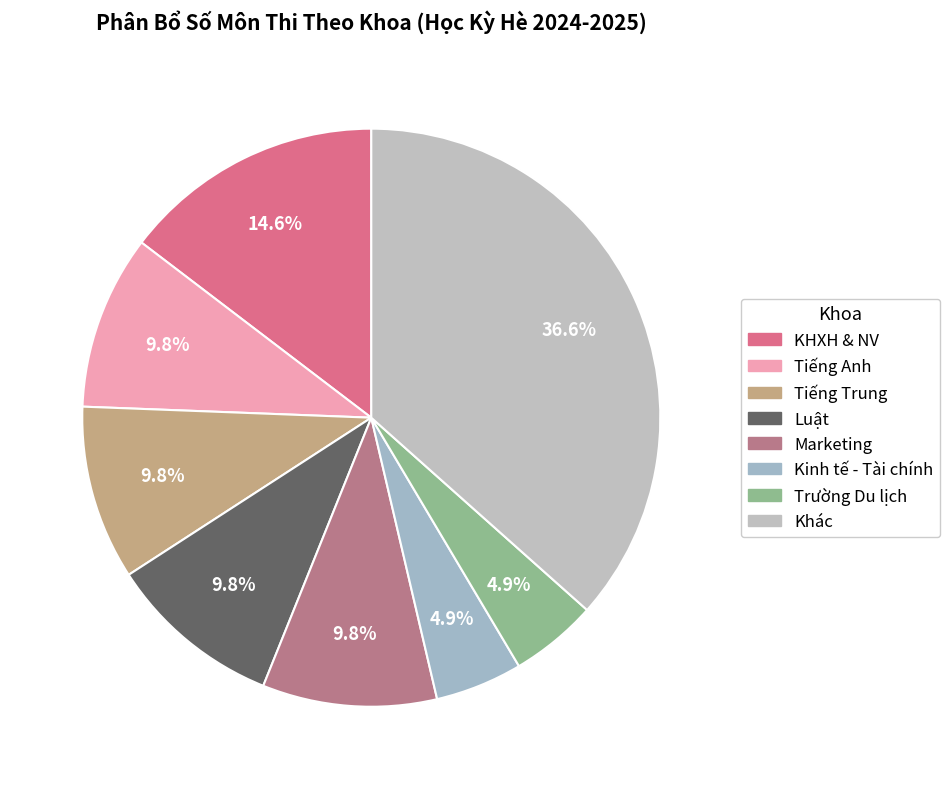

How many segments does this pie chart have?

8